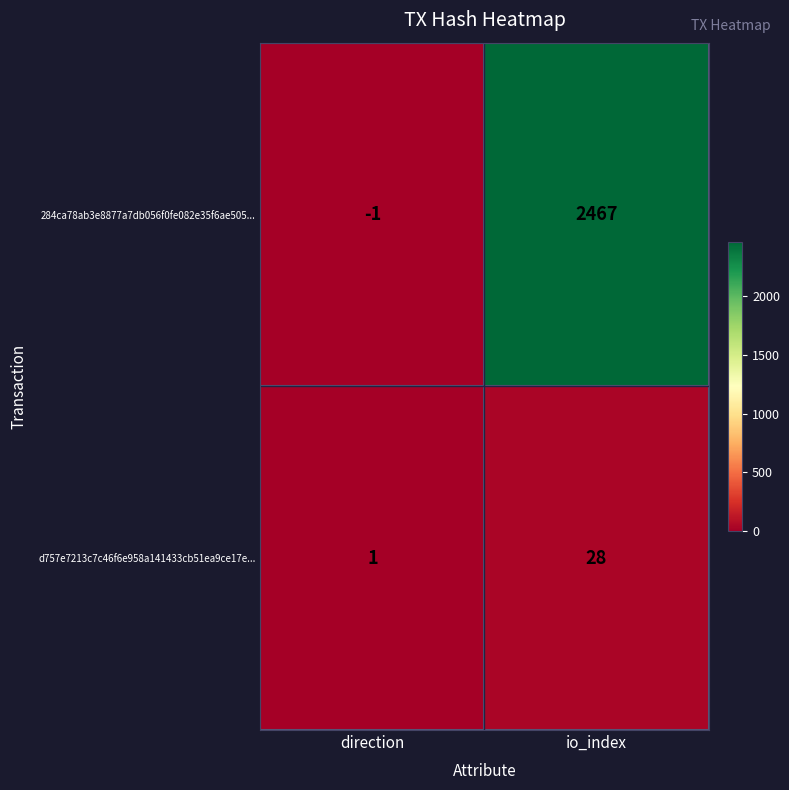

What is the minimum value shown in the chart?

-1